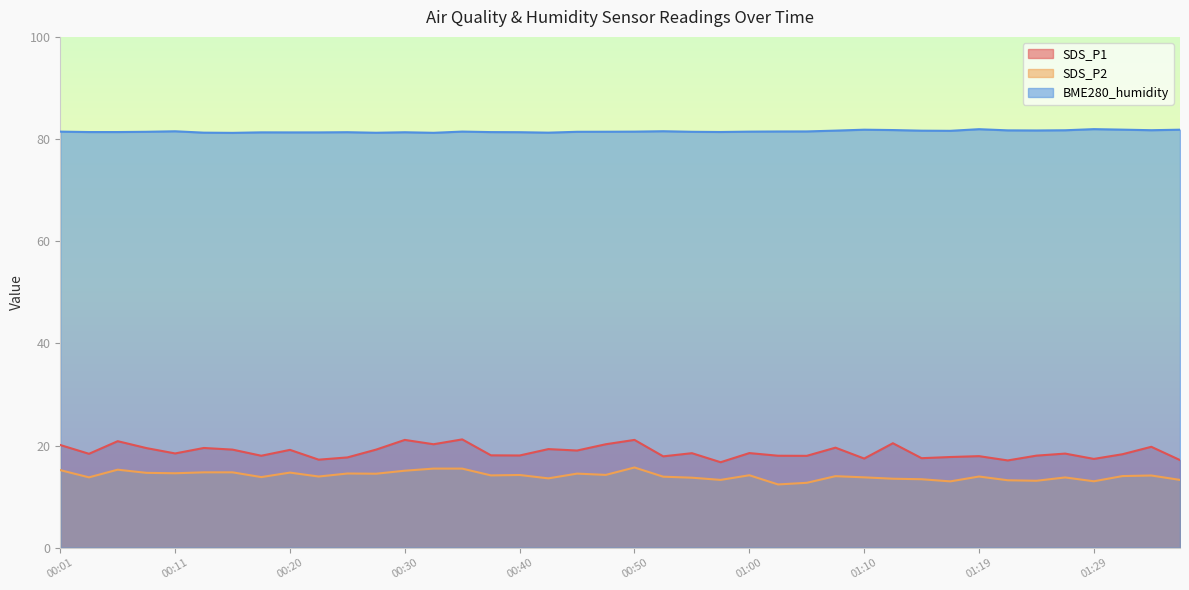

True or false: SDS_P2 has more than 0 points higher than both neighbors.

True